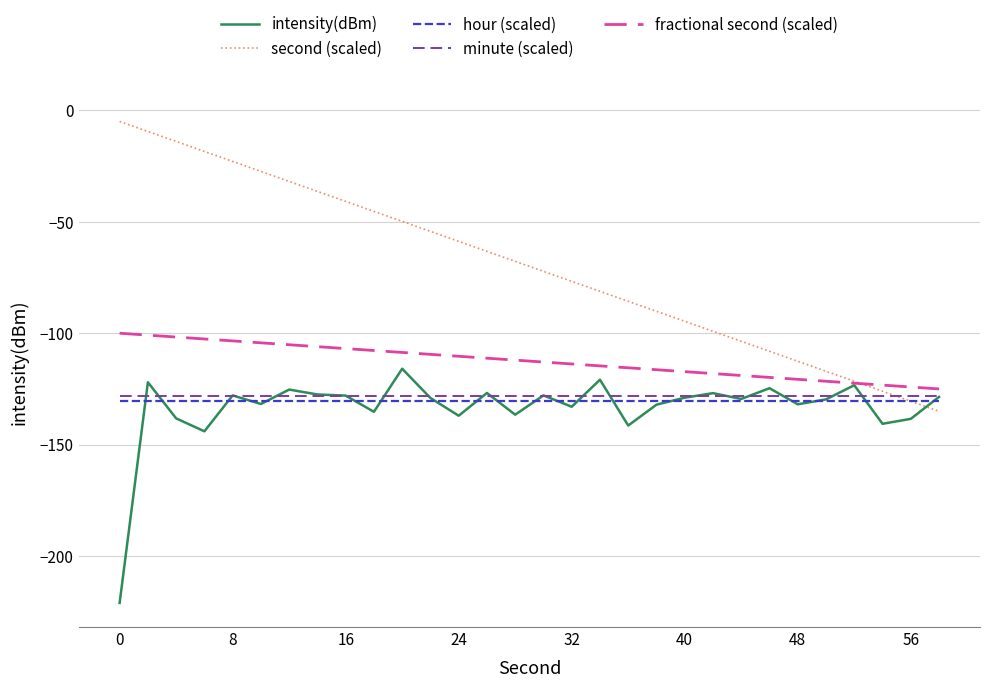

What is the lowest value of the intensity(dBm) series?

-221.0